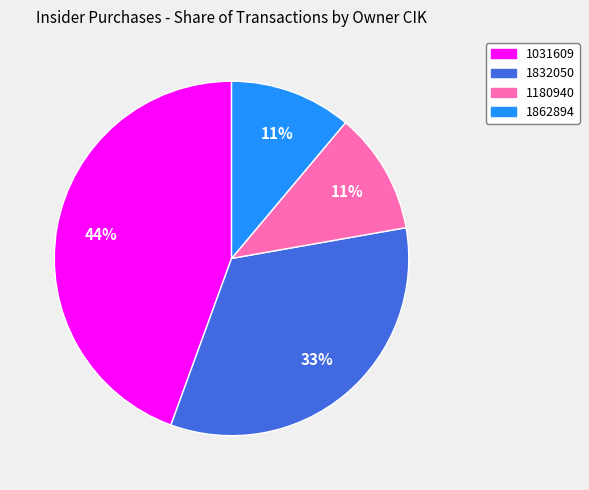

Is 1031609 the majority of the pie?

No